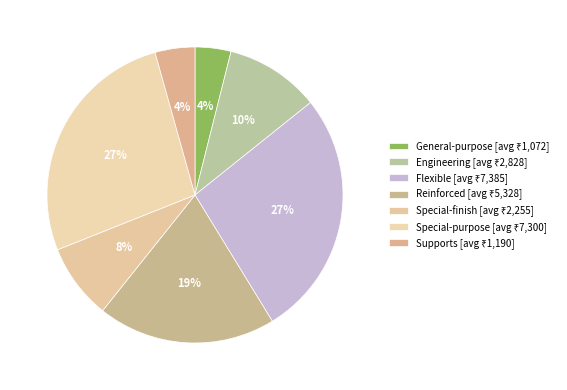

Does Flexible represent more than half of the total?

No